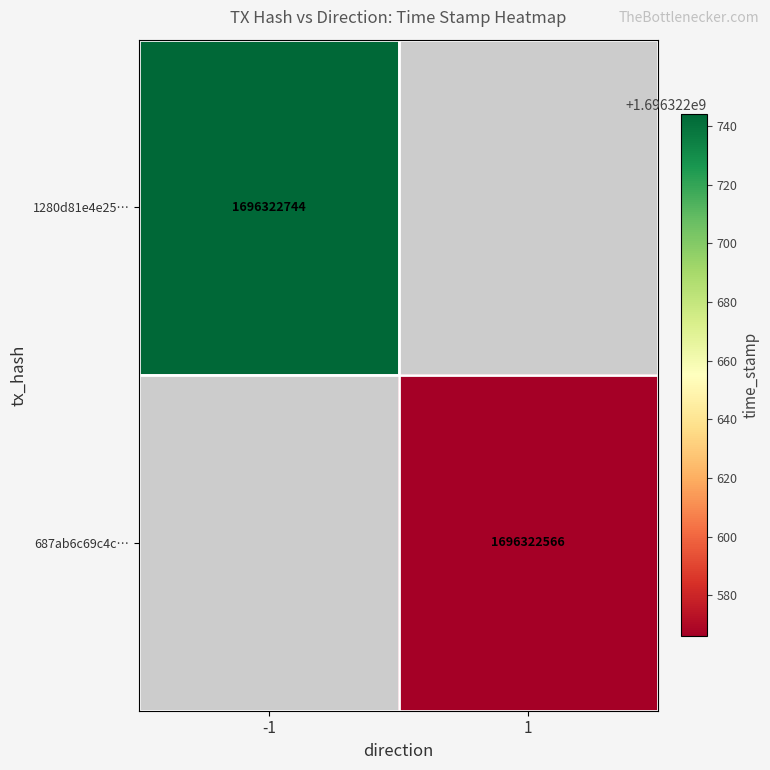

Reading left to right, list all the values displayed in this chart.

1280d81e4e257b8c0c521c22c3453f69576cd32: -1	1696322744
687ab6c69c4ce166d4ecd276cd556e1d04e0323: 1	1696322566